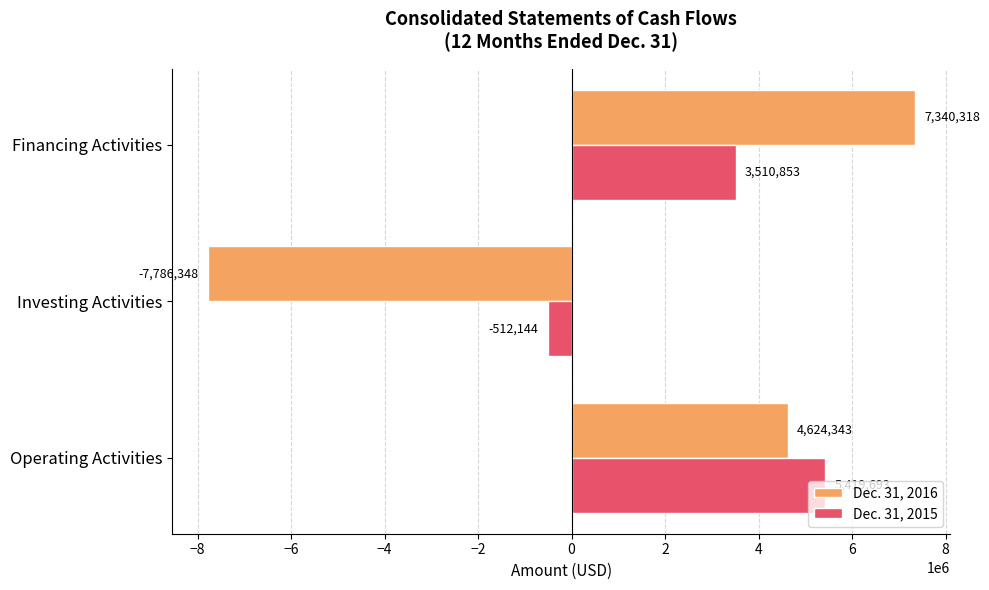

How many categories are shown in the chart?

3